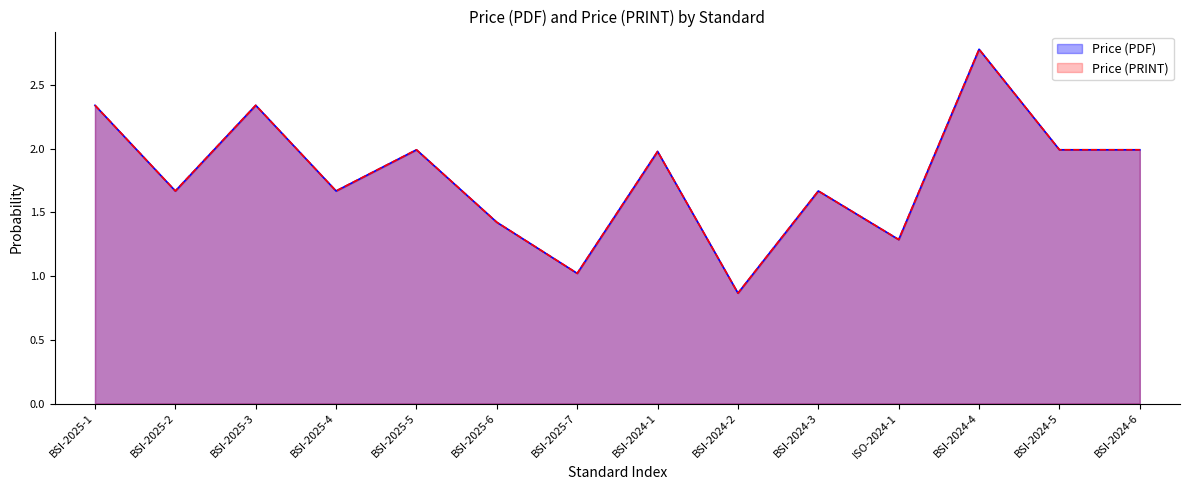

How many values in the Price (PRINT) series exceed 1?

13